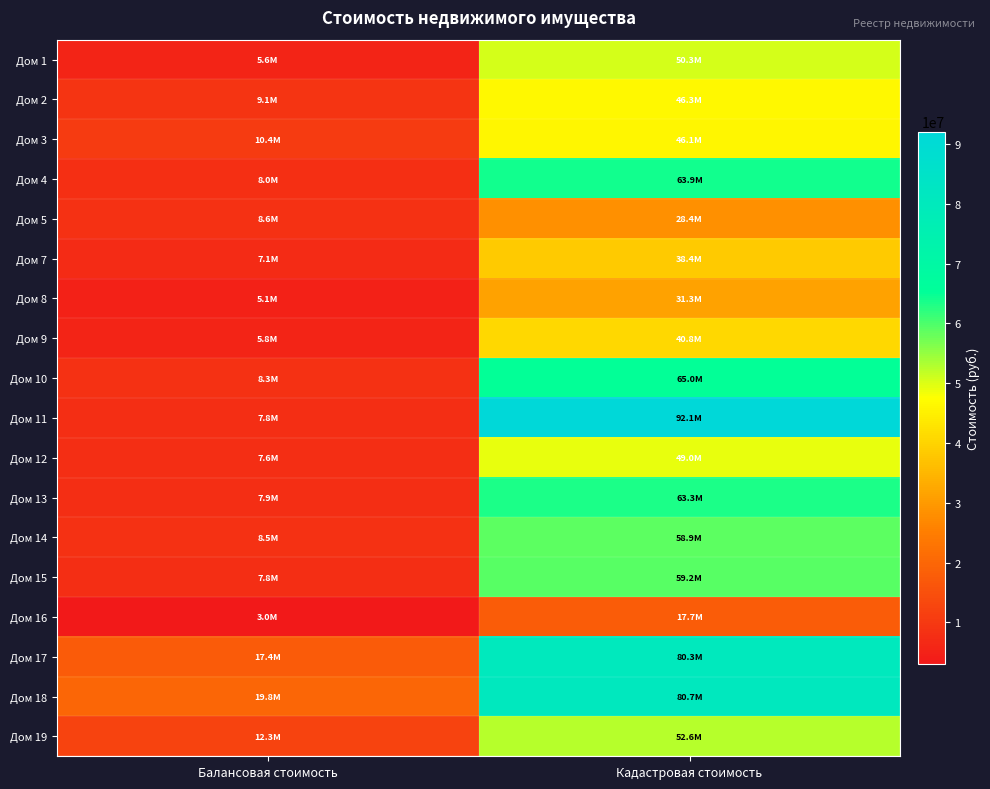

Reading right to left, transcribe all the data shown in this chart.

Дом 1: Кадастровая стоимость=50329101.7	Балансовая стоимость=5583726.0
Дом 2: Кадастровая стоимость=46261400.0	Балансовая стоимость=9072895.4
Дом 3: Кадастровая стоимость=46108057.5	Балансовая стоимость=10377320.8
Дом 4: Кадастровая стоимость=63939455.0	Балансовая стоимость=7967967.5
Дом 5: Кадастровая стоимость=28351735.0	Балансовая стоимость=8568365.7
Дом 7: Кадастровая стоимость=38352252.5	Балансовая стоимость=7102673.7
Дом 8: Кадастровая стоимость=31308371.2	Балансовая стоимость=5069526.1
Дом 9: Кадастровая стоимость=40776920.6	Балансовая стоимость=5784417.3
Дом 10: Кадастровая стоимость=65048072.5	Балансовая стоимость=8265371.9
Дом 11: Кадастровая стоимость=92087639.7	Балансовая стоимость=7783544.0
Дом 12: Кадастровая стоимость=49002308.0	Балансовая стоимость=7632037.9
Дом 13: Кадастровая стоимость=63295935.8	Балансовая стоимость=7869057.1
Дом 14: Кадастровая стоимость=58850265.0	Балансовая стоимость=8455012.7
Дом 15: Кадастровая стоимость=59247477.5	Балансовая стоимость=7769386.9
Дом 16: Кадастровая стоимость=17683774.1	Балансовая стоимость=3002177.6
Дом 17: Кадастровая стоимость=80342363.0	Балансовая стоимость=17415057.9
Дом 18: Кадастровая стоимость=80673066.0	Балансовая стоимость=19820993.7
Дом 19: Кадастровая стоимость=52644598.0	Балансовая стоимость=12324235.2